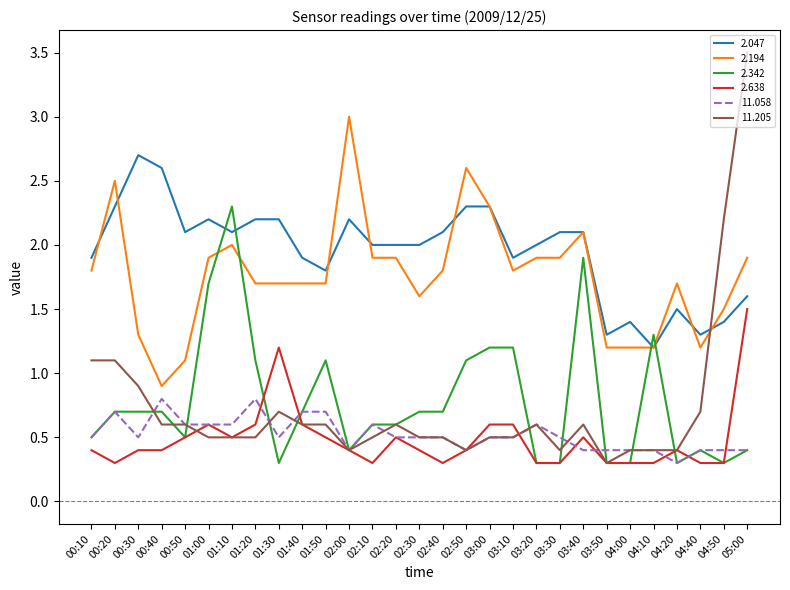

Is the value of 11.205 at 00:40 greater than the value of 2.047 at 03:50?

No